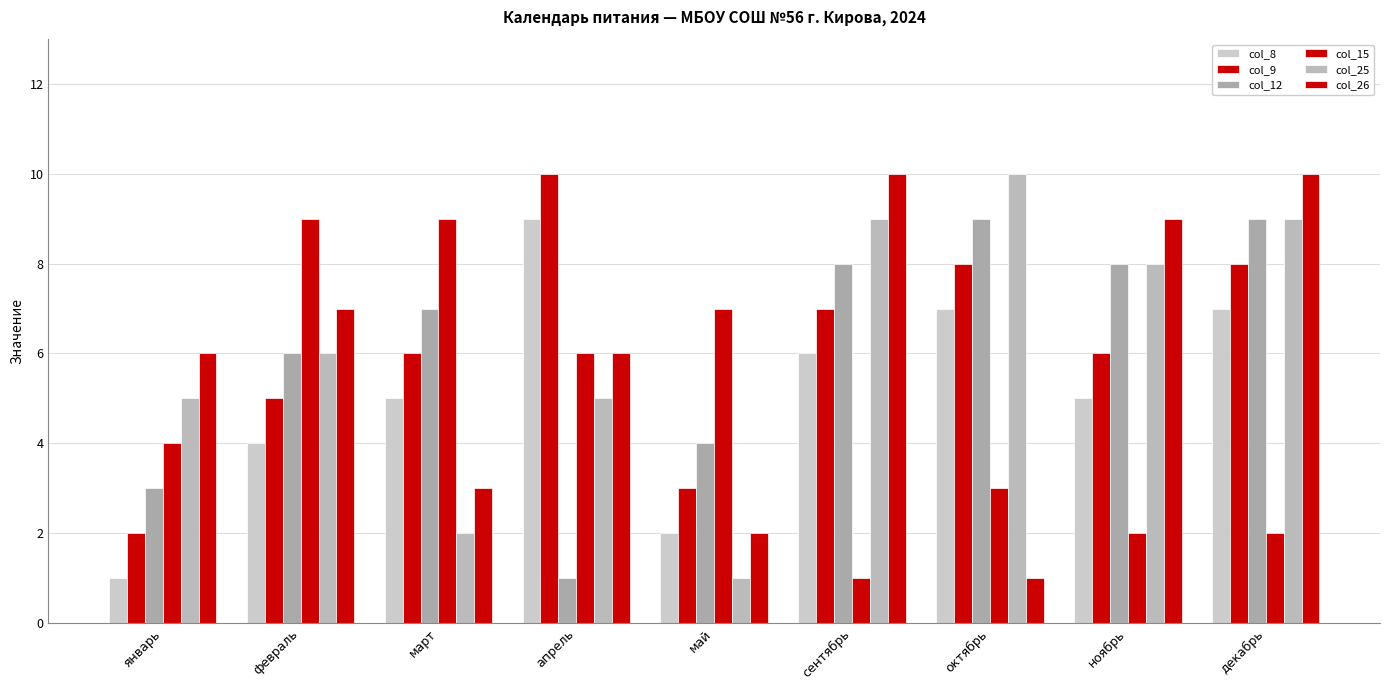

What is the smallest value displayed?

1